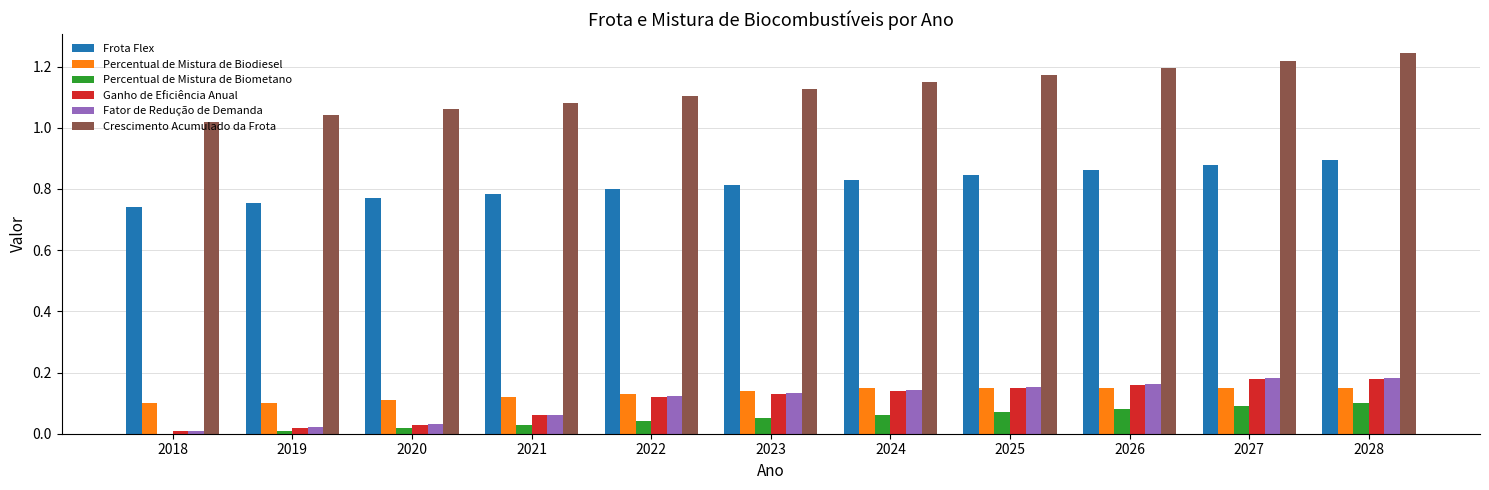

What is the sum of the Crescimento Acumulado da Frota values at 2027 and 2028?

2.5